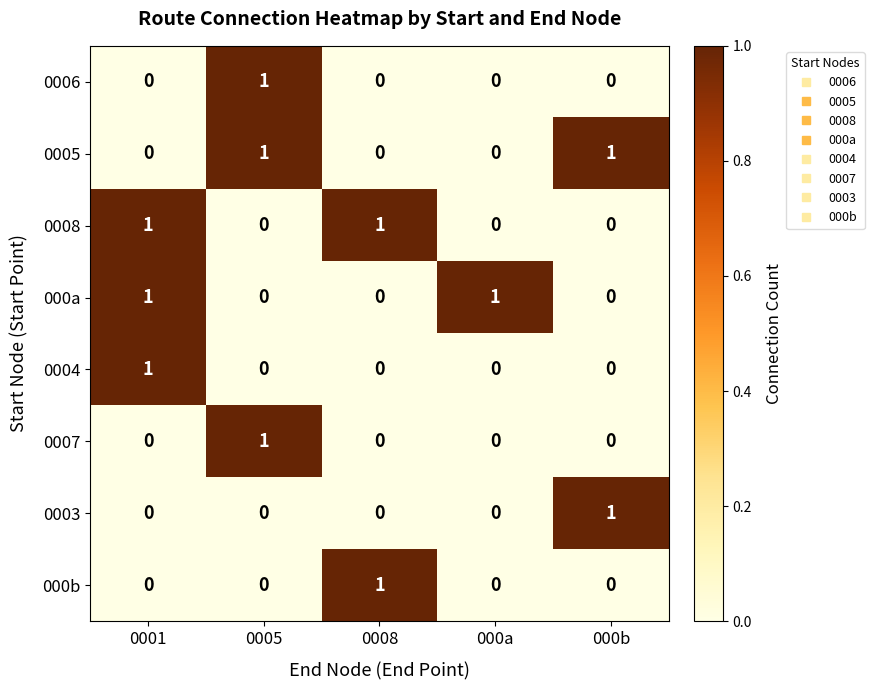

Which category has the highest value in the 000b series?

0008